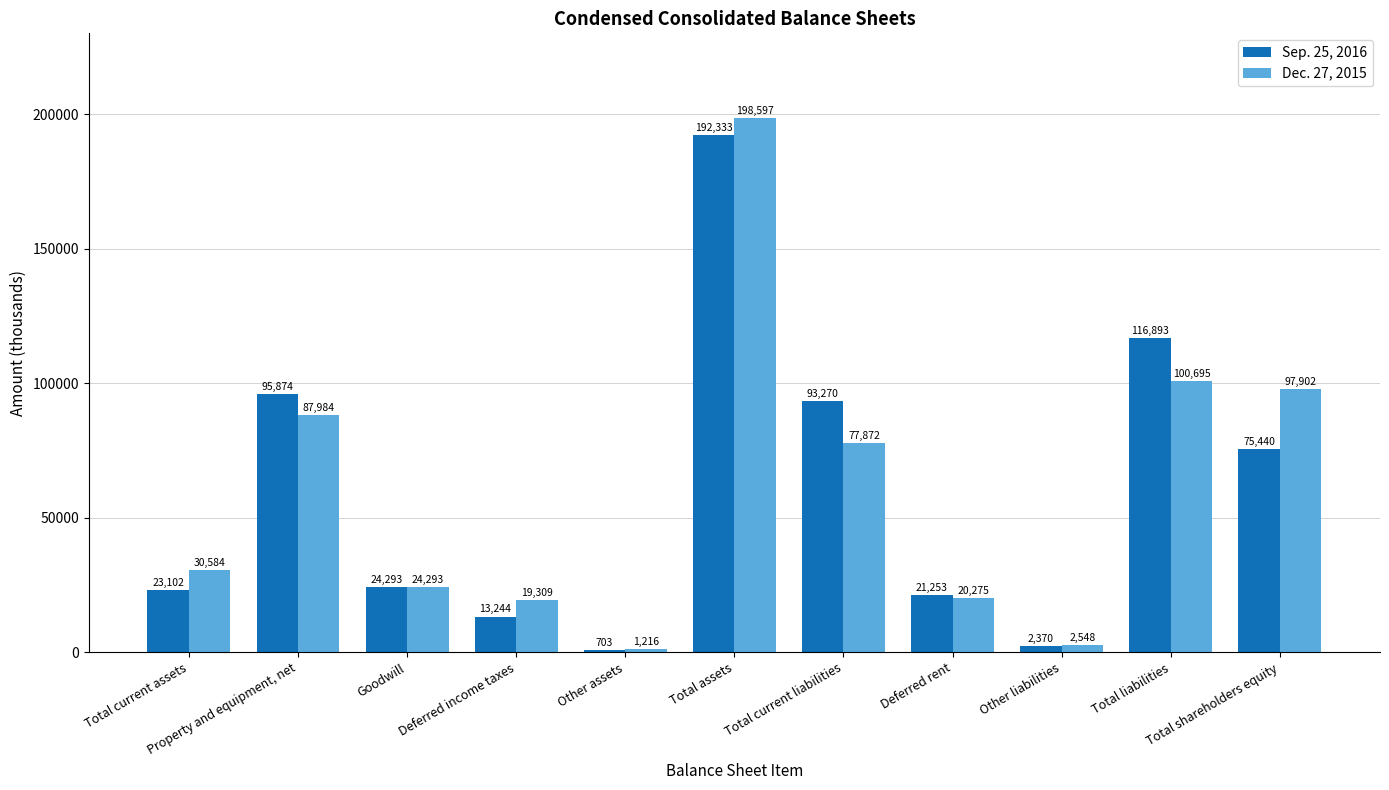

At which label does Dec. 27, 2015 reach its peak?

Total assets